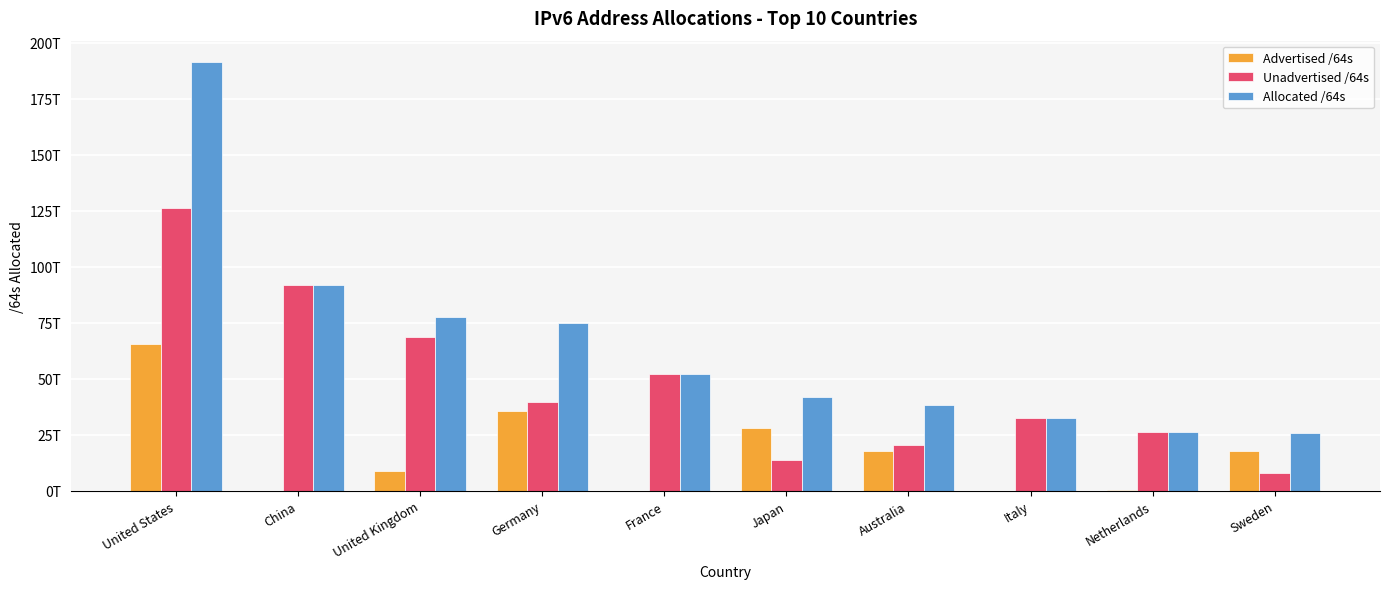

What is the lowest value of the Allocated /64s series?

25675334418432